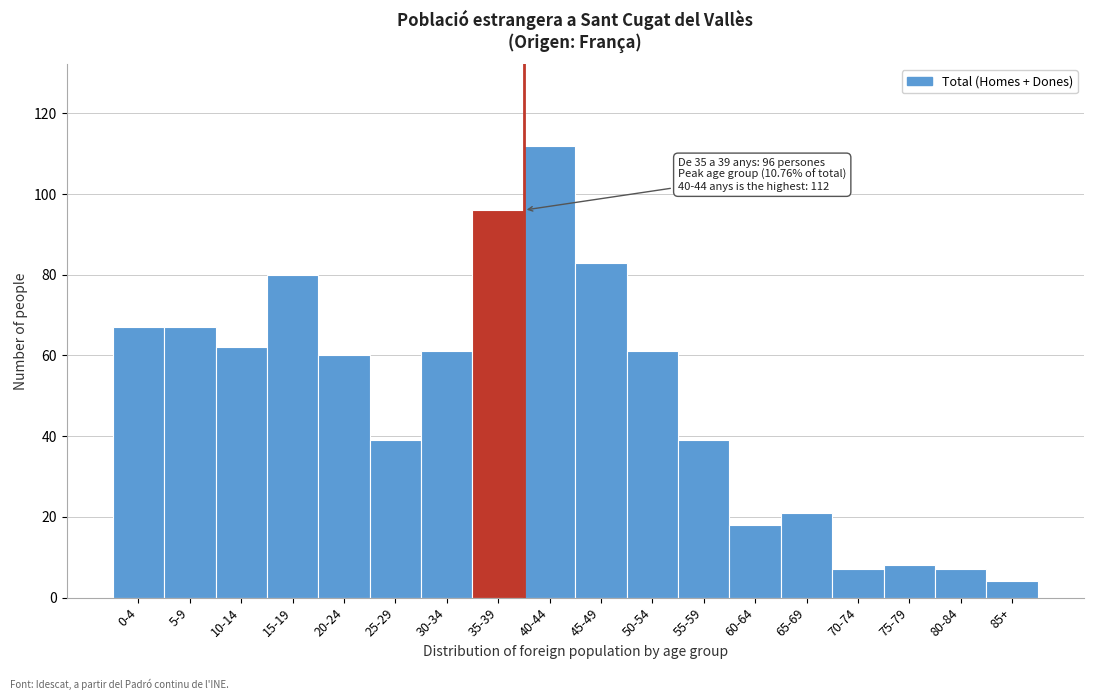

Reading left to right, list all the values displayed in this chart.

67	67	62	80	60	39	61	96	112	83	61	39	18	21	7	8	7	4